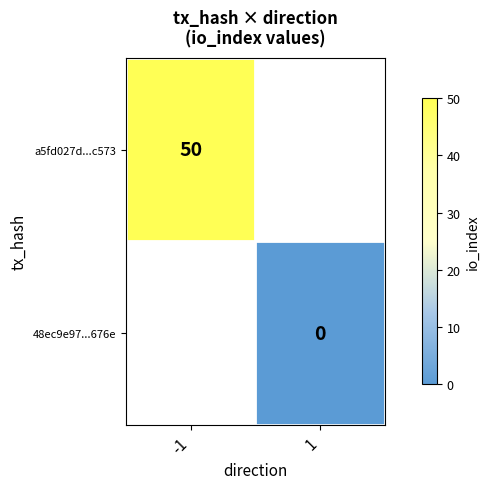

At how many categories does at least one series exceed 7?

1